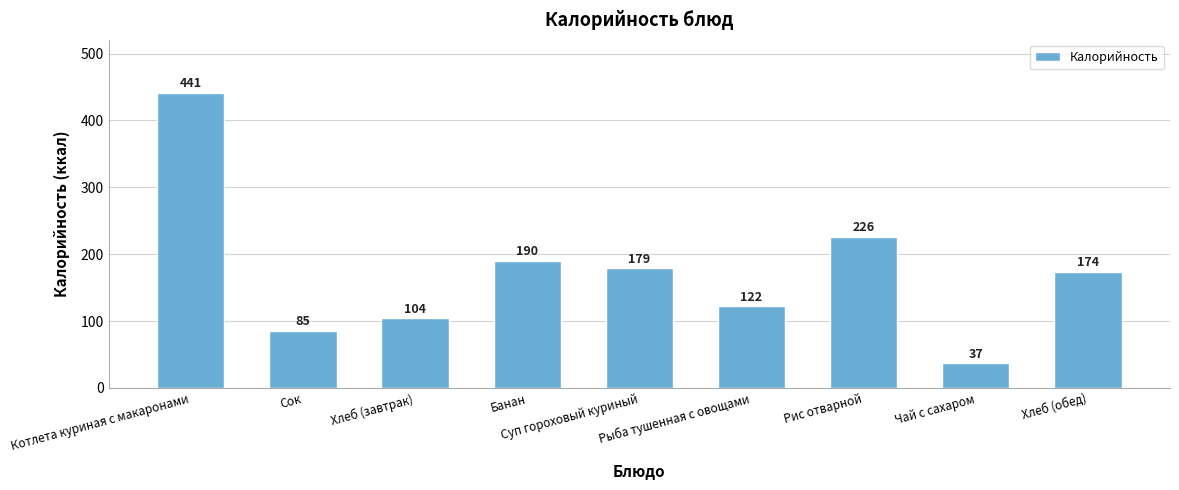

List the labels in order of value, largest first.

Котлета куриная с макаронами, Рис отварной, Банан, Суп гороховый куриный, Хлеб (обед), Рыба тушенная с овощами, Хлеб (завтрак), Сок, Чай с сахаром